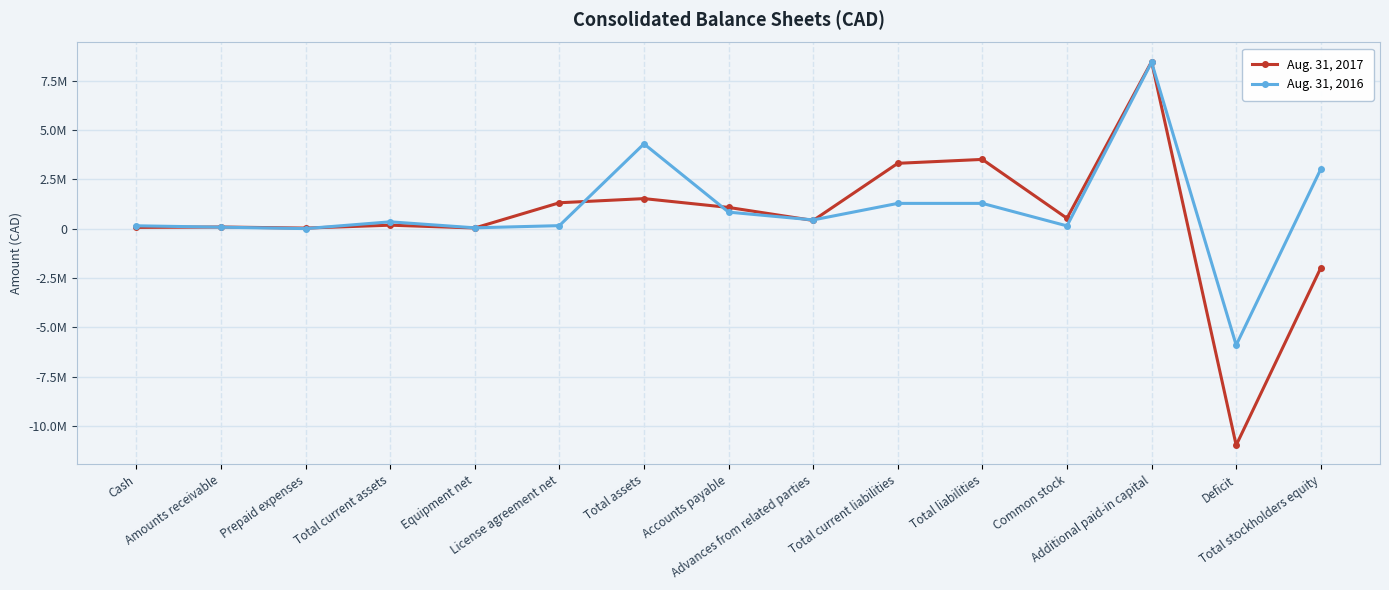

Which has a higher value, Common stock or Total assets?

Total assets